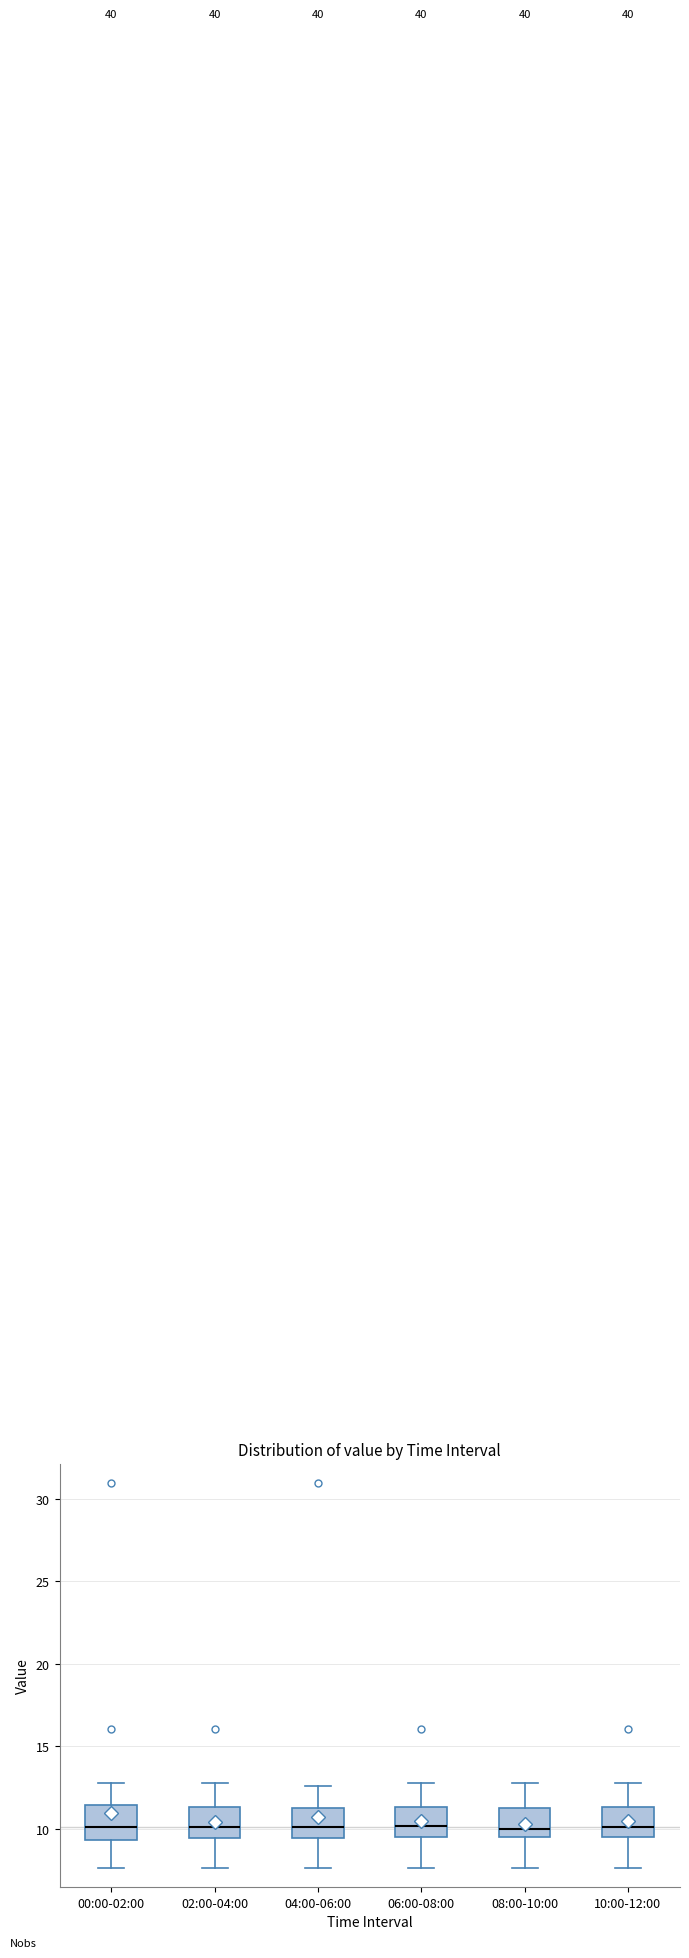

Reading left to right, transcribe this box plot: for each box, give where its median line is, the range the box spans, and where its two whiskers end, as read against the y-axis. The values are not printed on the chart, so give them approximately, as read against the axis.

00:00-02:00: median 10.0, box 9.5 to 11.5, whiskers 7.5 to 13.0
02:00-04:00: median 10.0, box 9.5 to 11.5, whiskers 7.5 to 13.0
04:00-06:00: median 10.0, box 9.5 to 11.5, whiskers 7.5 to 12.5
06:00-08:00: median 10.0, box 9.5 to 11.5, whiskers 7.5 to 13.0
08:00-10:00: median 10.0, box 9.5 to 11.5, whiskers 7.5 to 13.0
10:00-12:00: median 10.0, box 9.5 to 11.5, whiskers 7.5 to 13.0